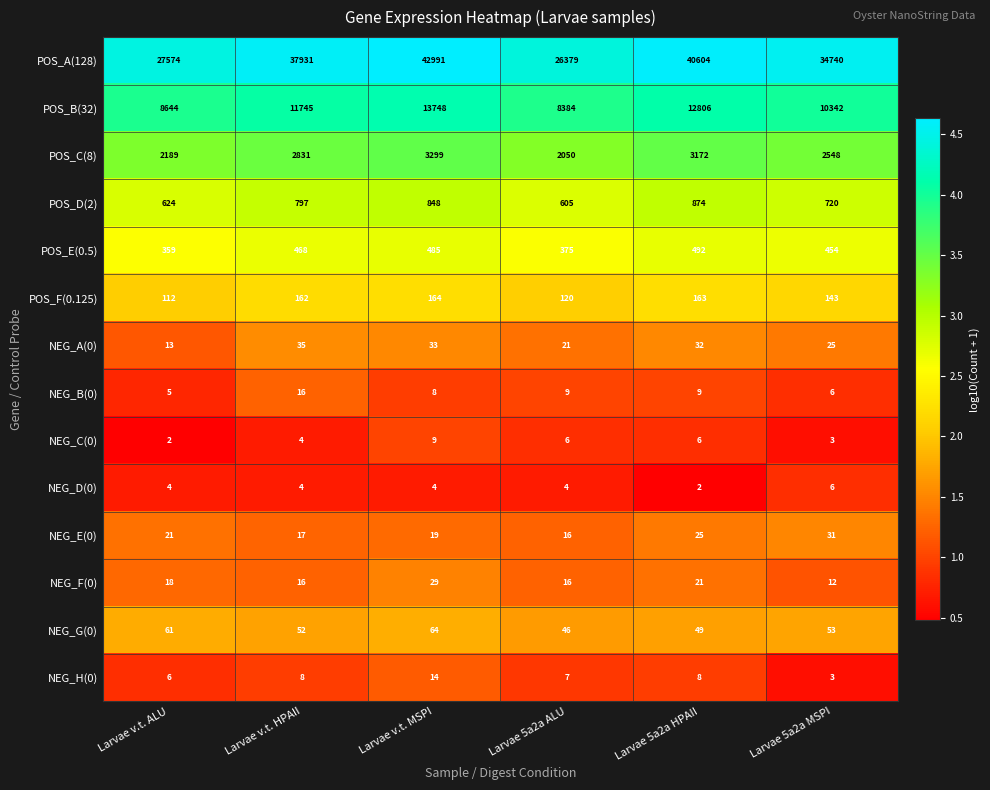

The POS_E(0.5) series shows 359 at Larvae v.t. ALU. True or false?

True